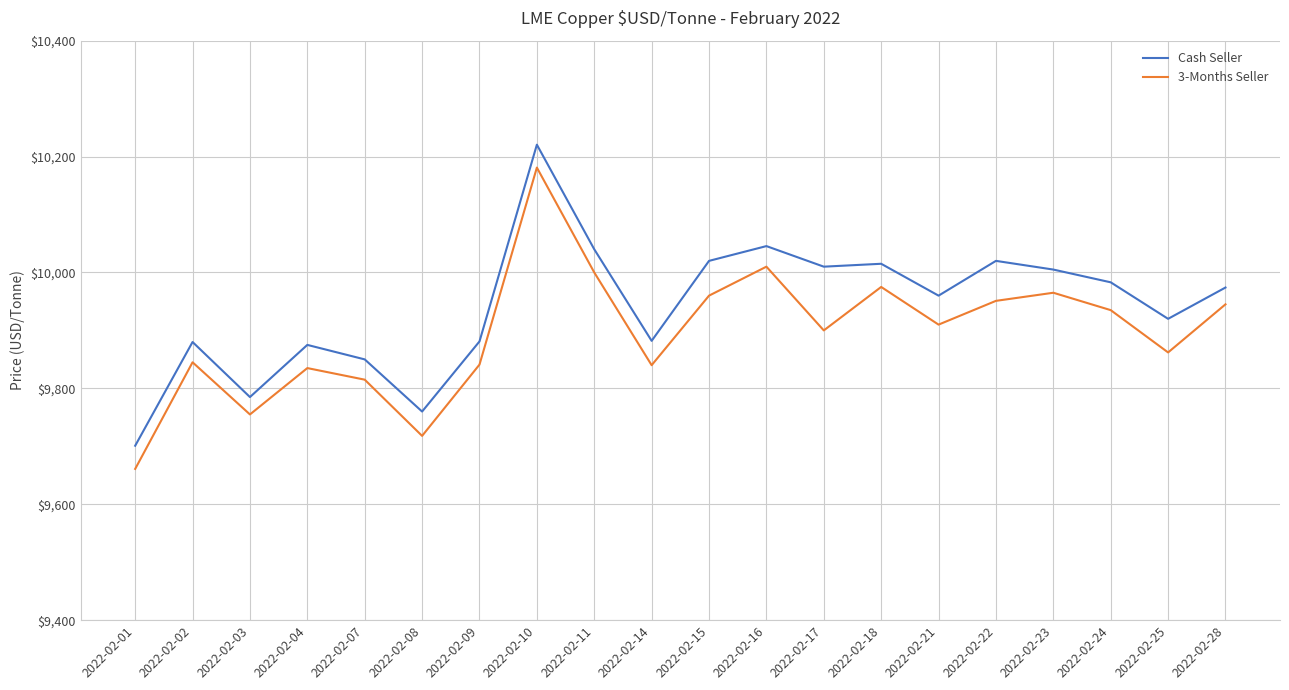

At 2022-02-03, list the series in order from largest to smallest.

Cash Seller, 3-Months Seller